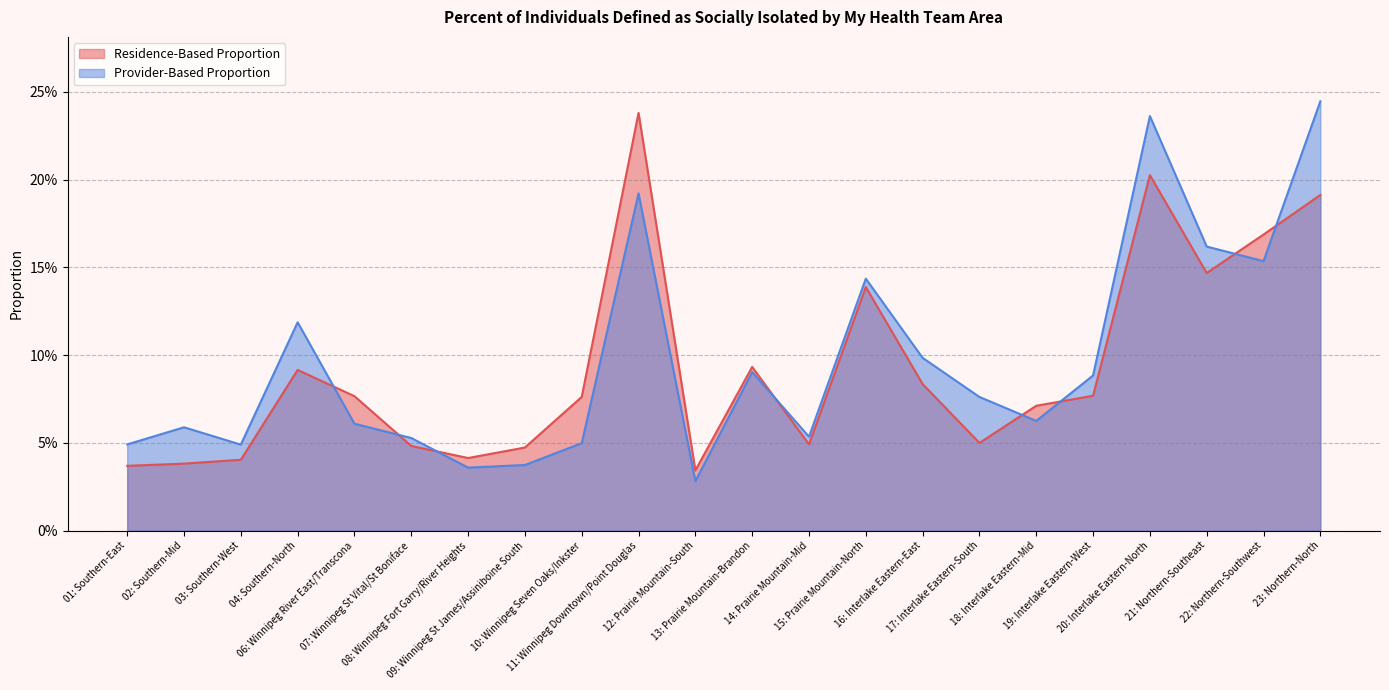

True or false: Provider-Based Proportion has a value of 0.1 at 17: Interlake Eastern-South.

False